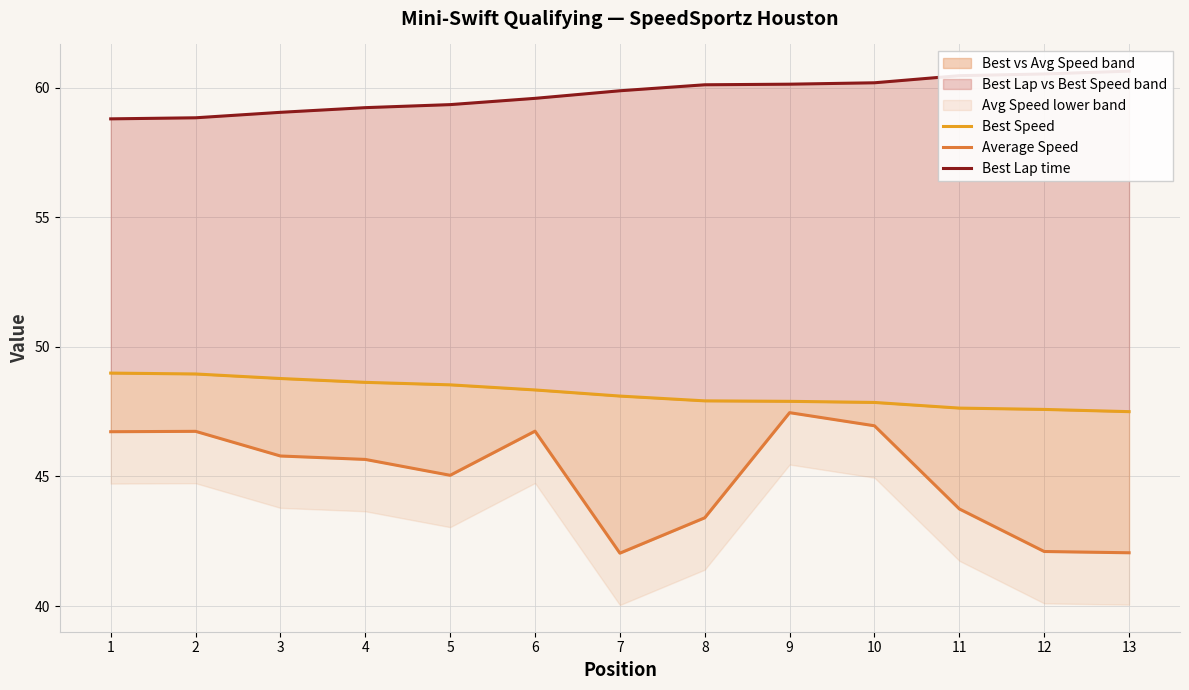

List the series in order of their overall mean, lowest first.

Average Speed, Best Speed, Best Lap time